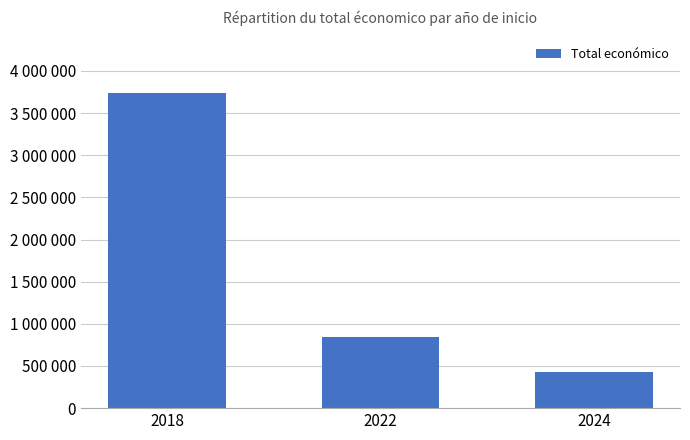

Which category has the lowest value across all series?

2024